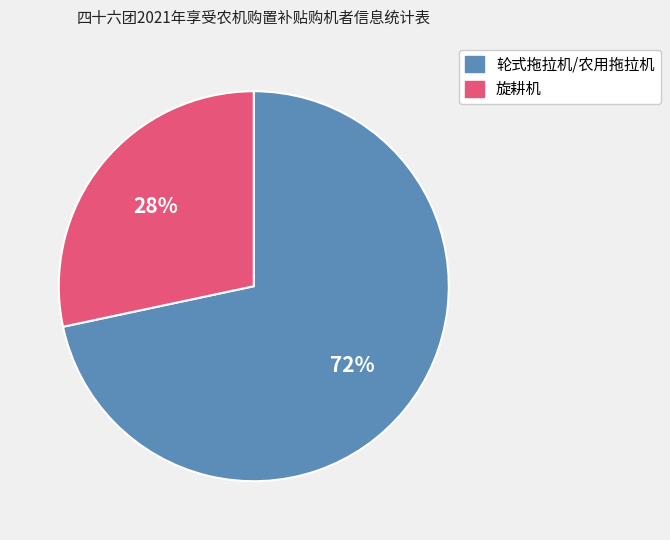

Which slice represents more than half of the pie?

轮式拖拉机/农用拖拉机